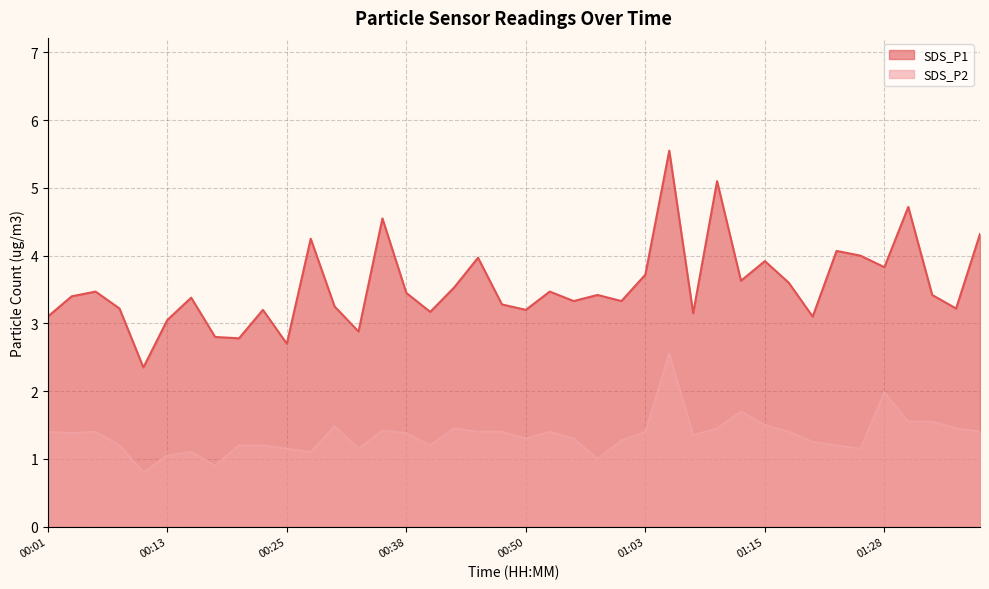

What position from the left is 01:01?

25